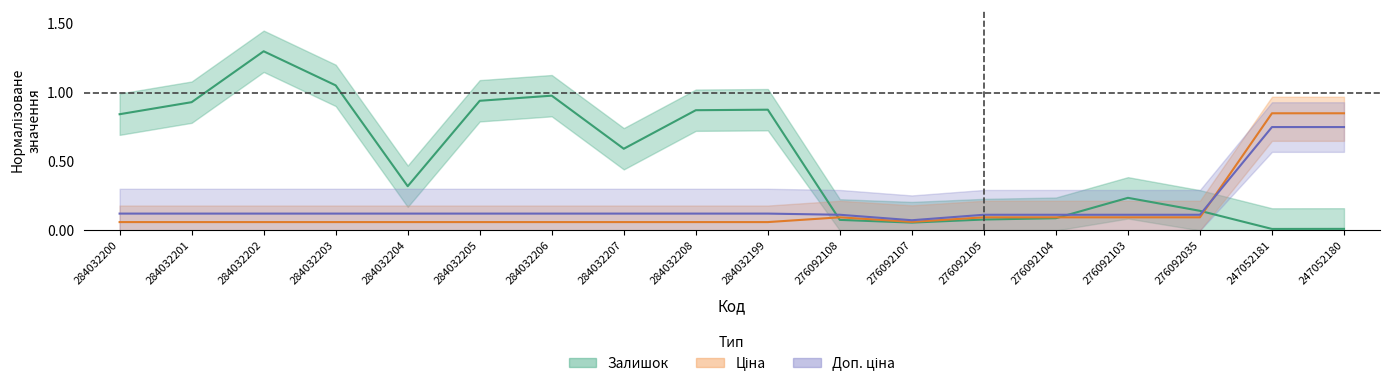

How many series are shown in this chart?

3